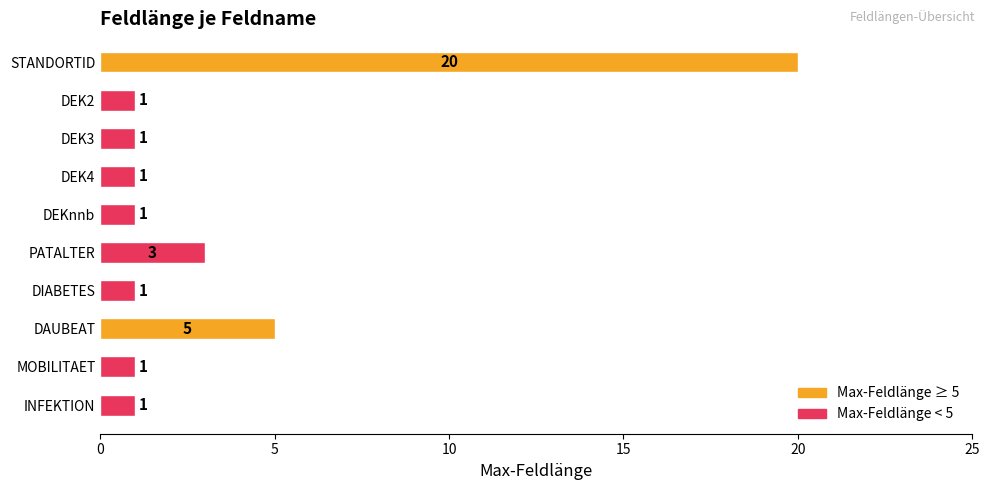

The chart shows a value of 20 at STANDORTID. True or false?

True